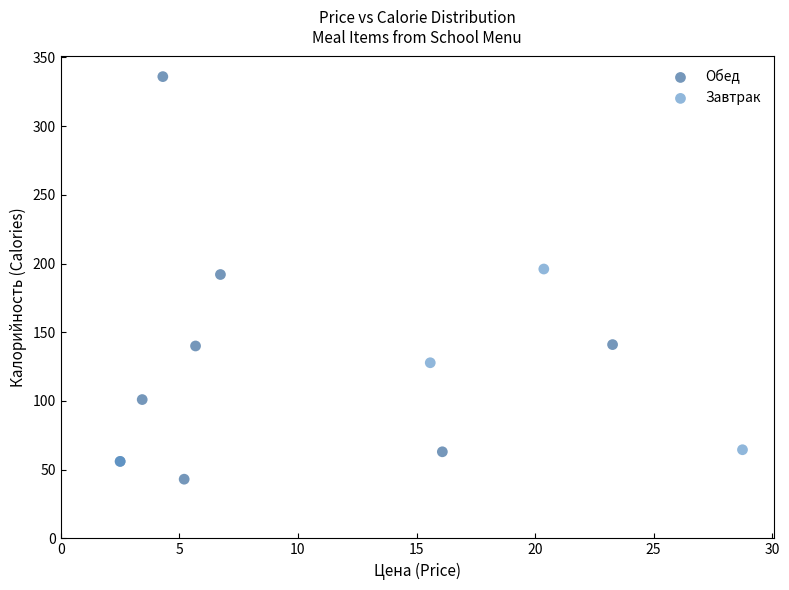

Which series contains the highest Y value?

Обед